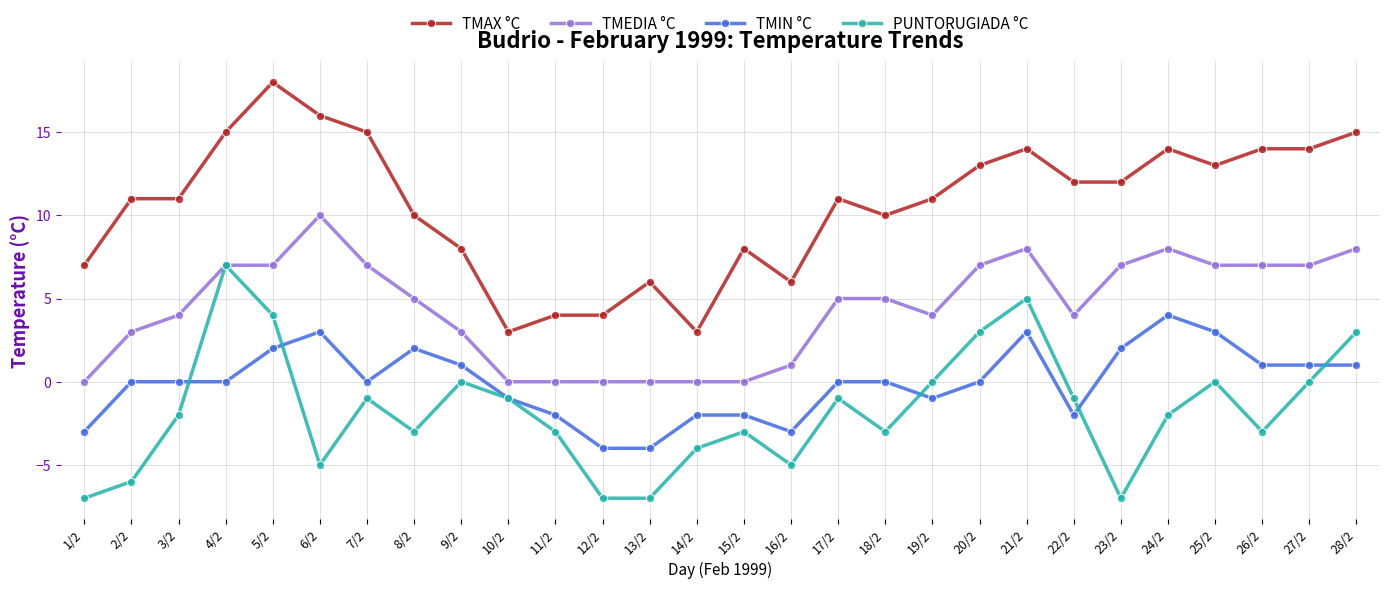

What is the difference between the TMAX °C values at 12/2 and 14/2?

1